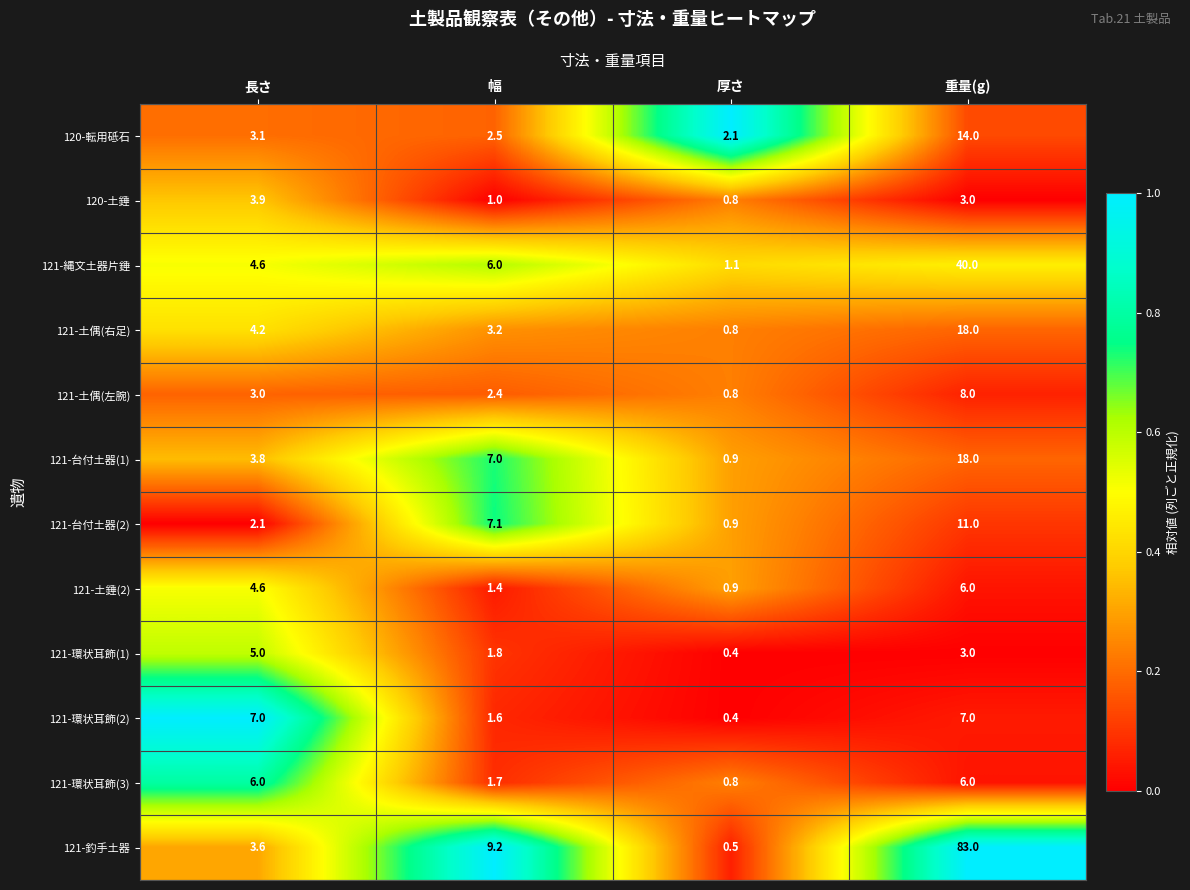

What is the approximate value of 121-環状耳飾(2) at 重量(g)?

7.0